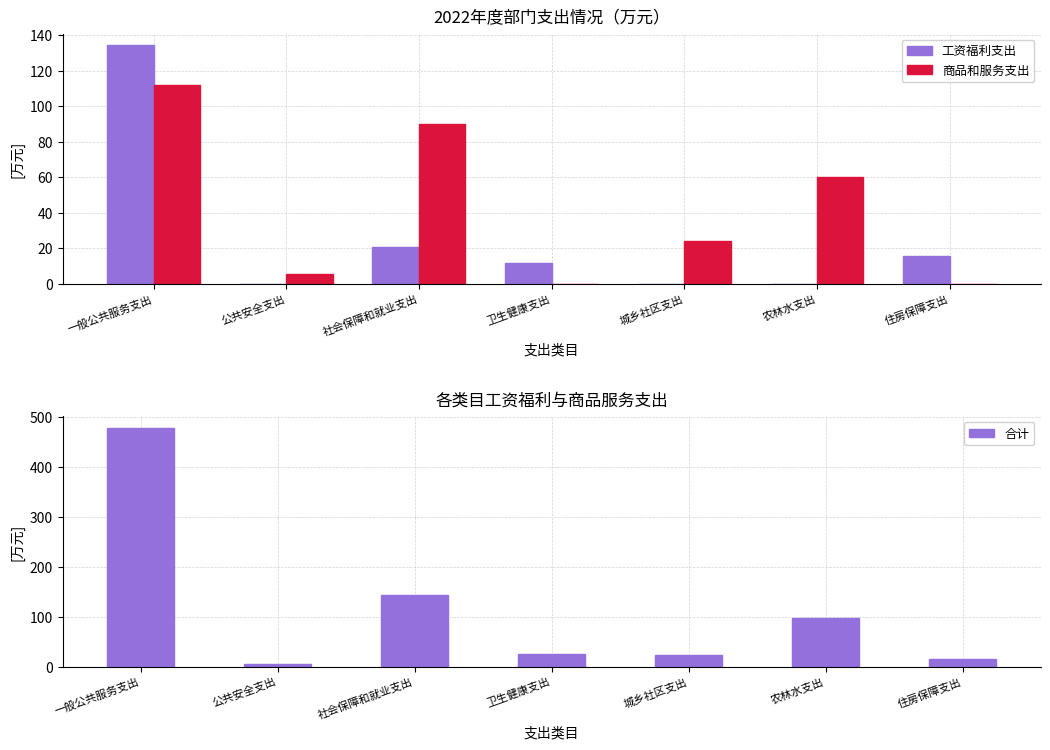

Between 农林水支出 and 住房保障支出, which is larger?

住房保障支出